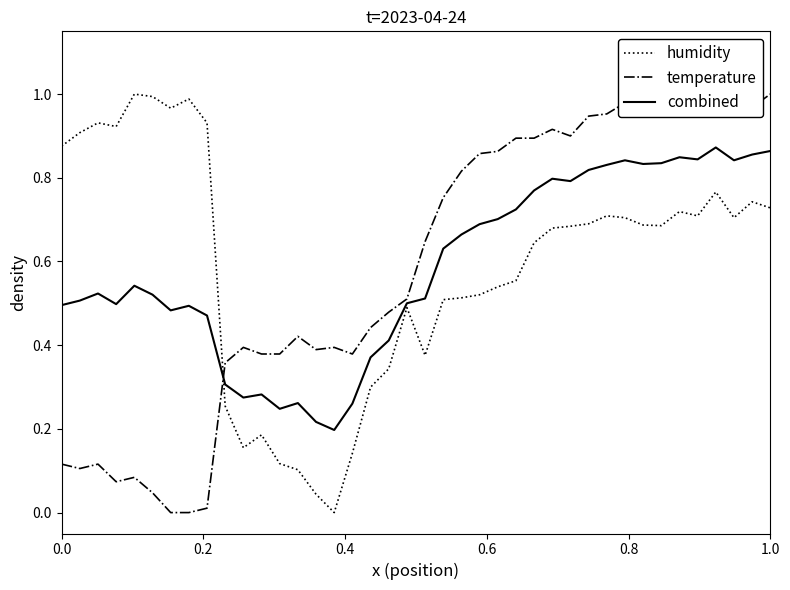

Which series ends up on top after the final intersection of humidity and temperature?

temperature